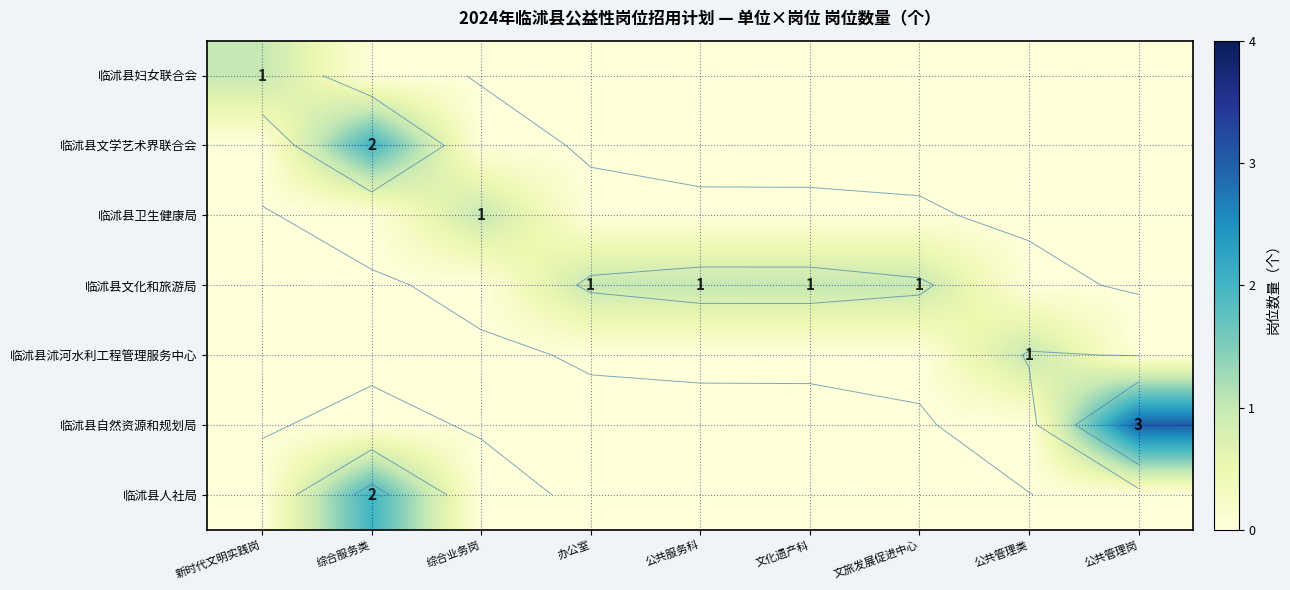

True or false: 临沭县卫生健康局 has a value of 0 at 新时代文明实践岗.

True